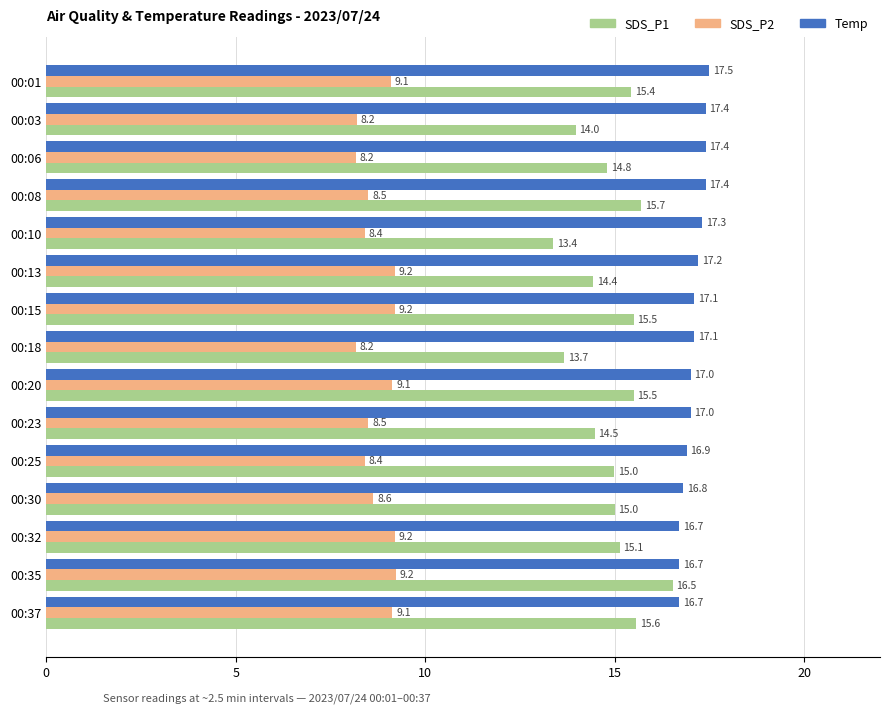

Which series has the widest spread of values?

SDS_P1